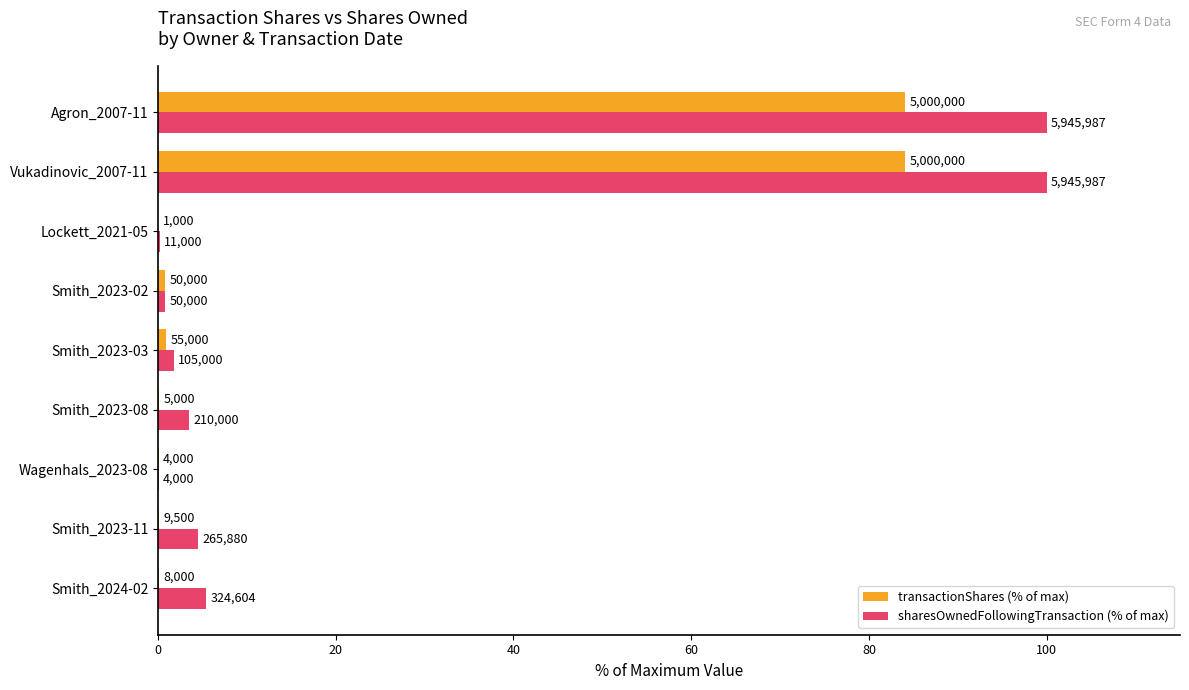

What is the sum of all transactionShares (% of max) values?

170.4